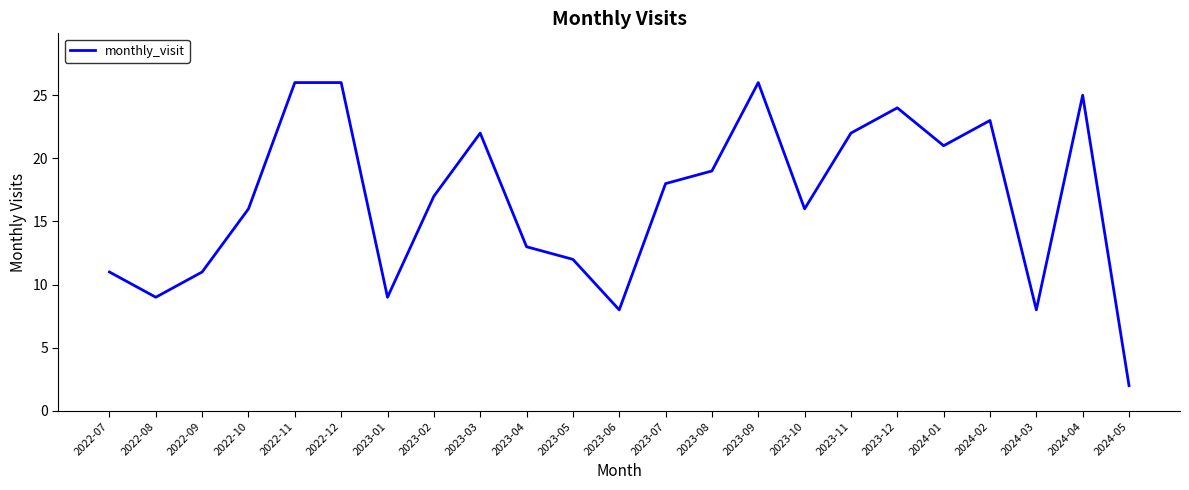

What position from the left is 2022-07?

1